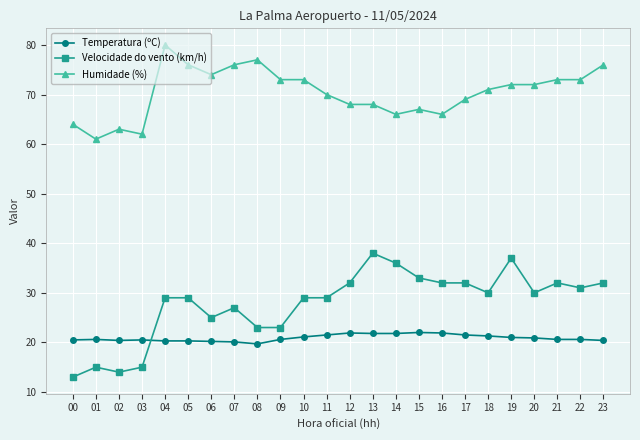

What is the total value across all series at 14?

123.8